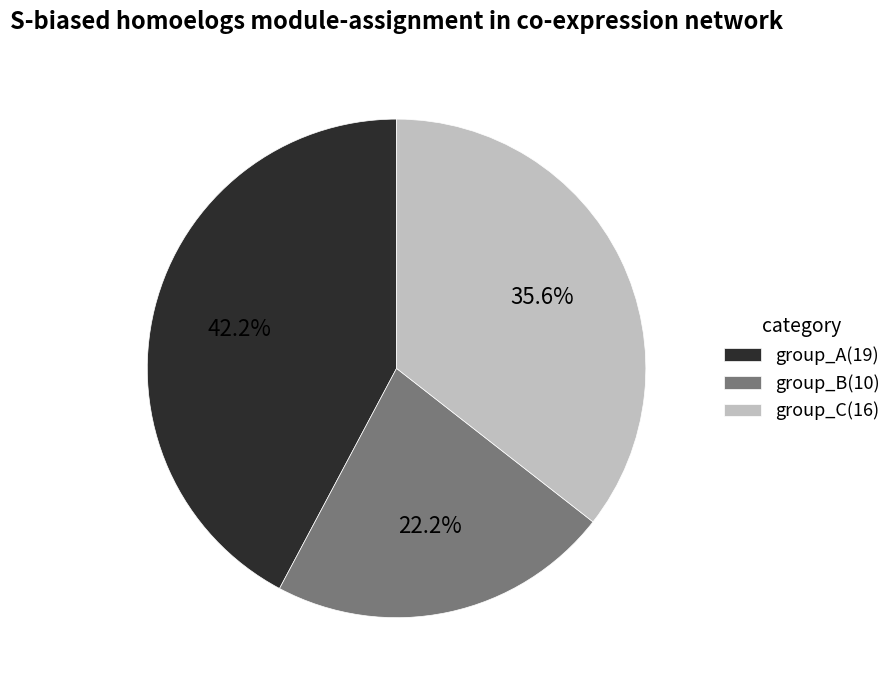

Does any single category account for the majority?

No